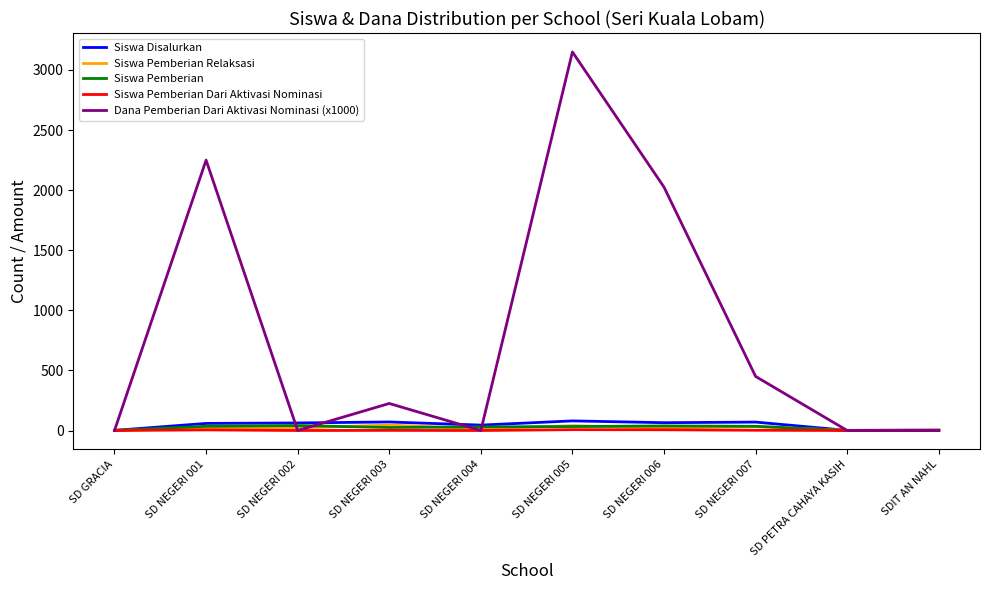

The value of Siswa Pemberian at SD NEGERI 003 is 25. True or false?

True